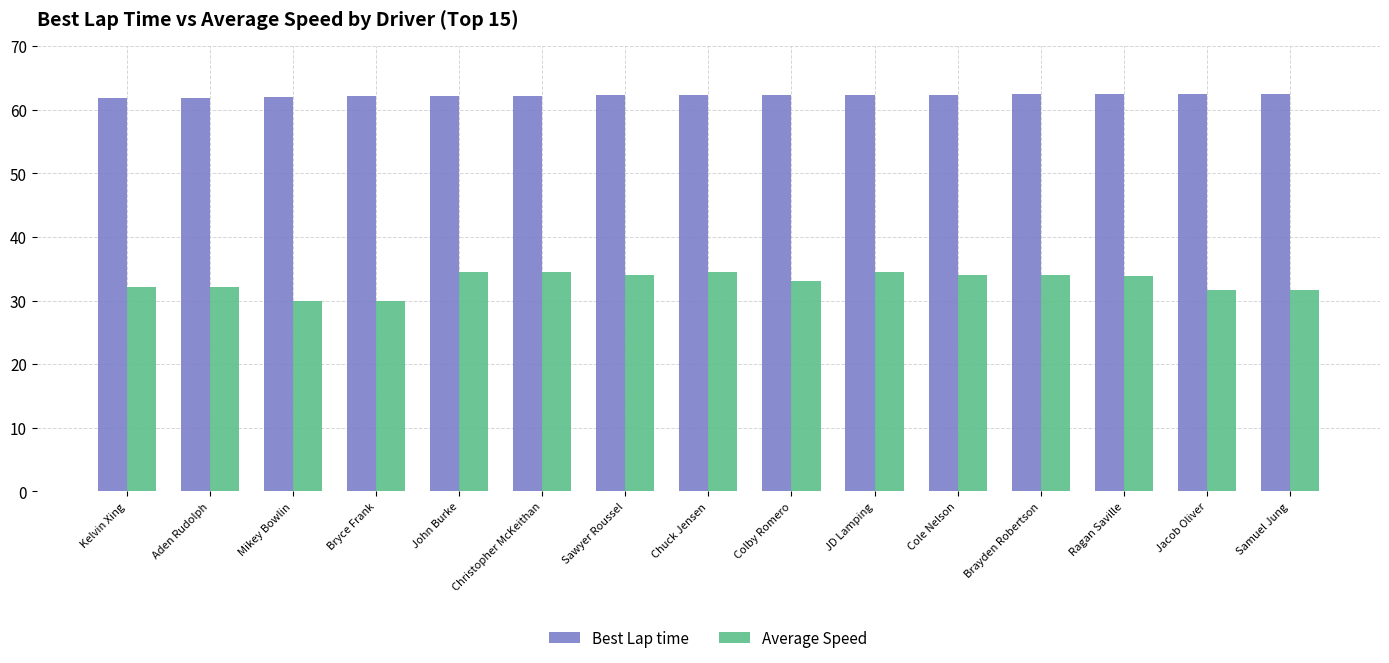

What is the total value across all series at Christopher McKeithan?

96.6